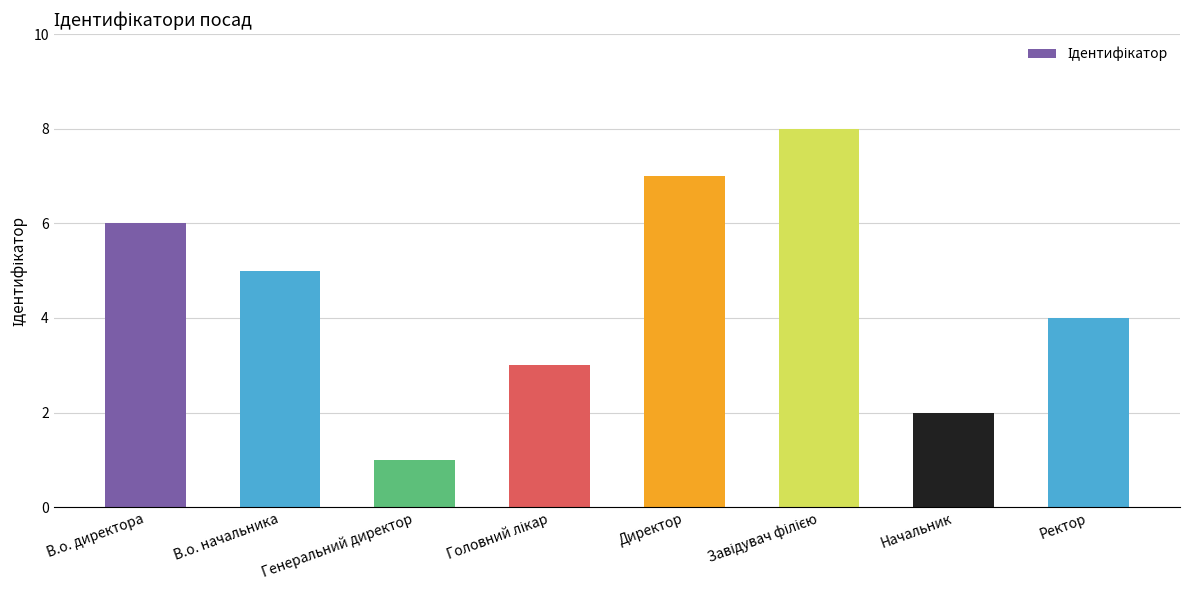

Which has a higher value, В.о. директора or Генеральний директор?

В.о. директора